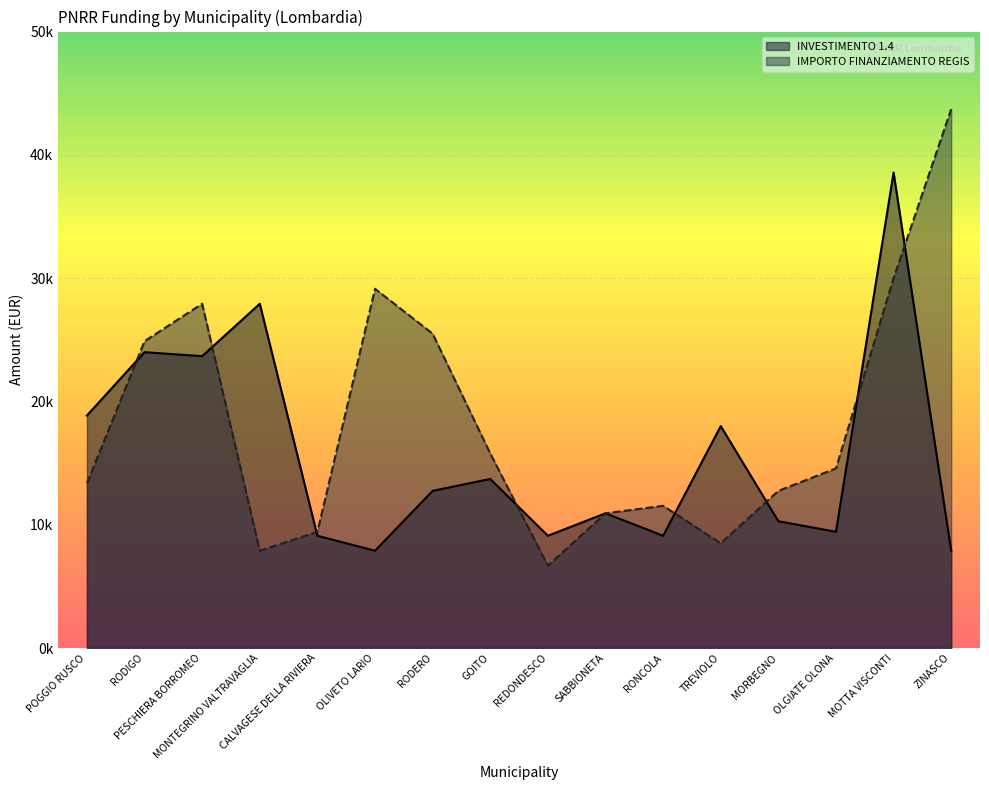

Which category has the highest value in the IMPORTO FINANZIAMENTO REGIS series?

ZINASCO